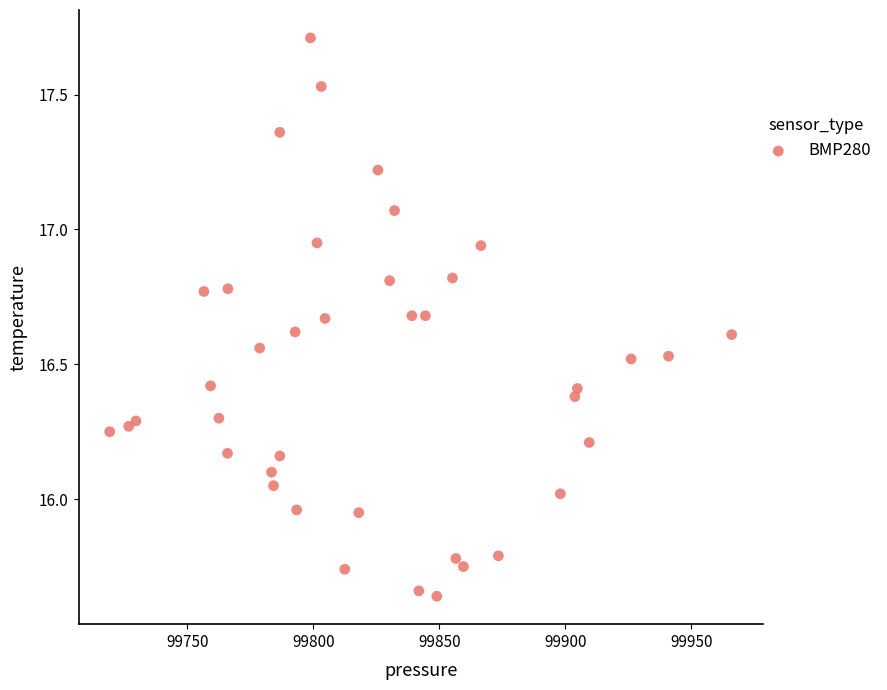

What is the range of Y values (max minus min)?

2.1